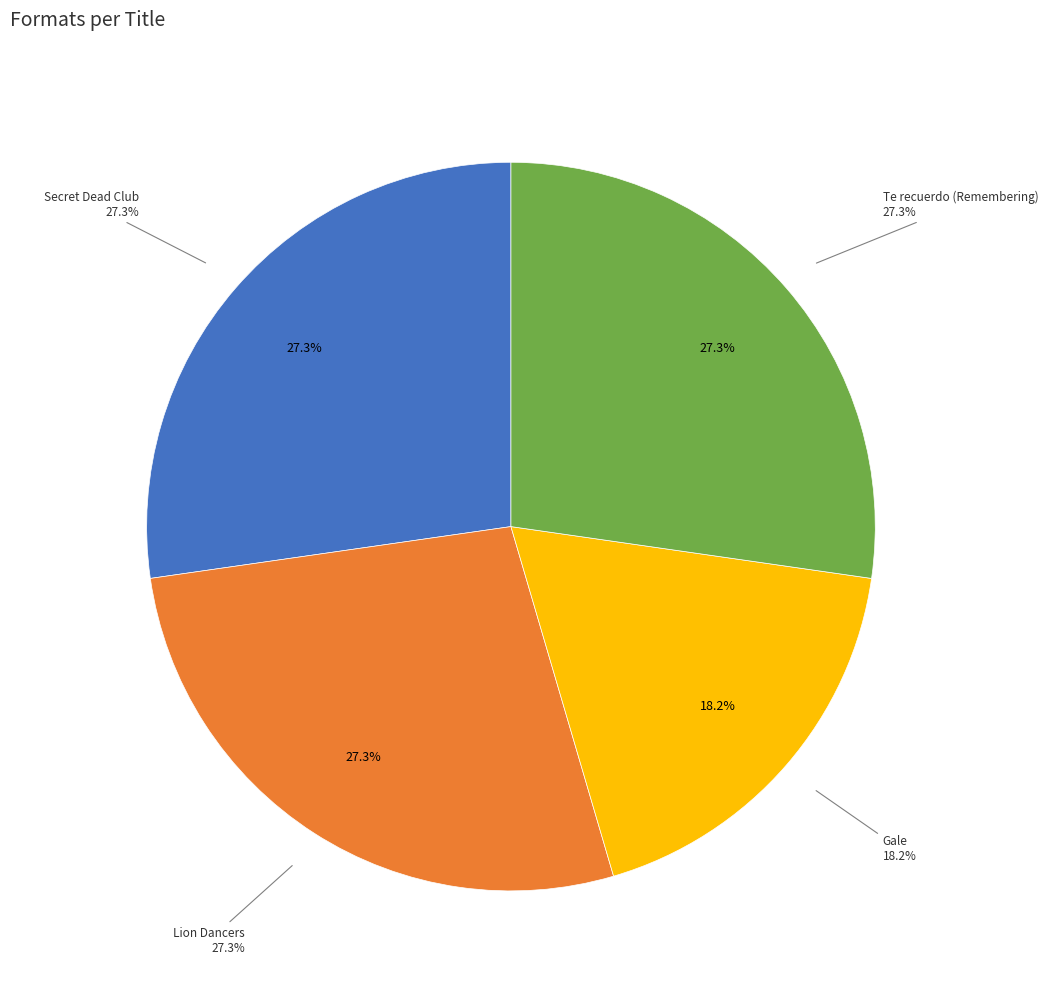

To the nearest percent, what percentage of the pie is Te recuerdo (Remembering)?

27%